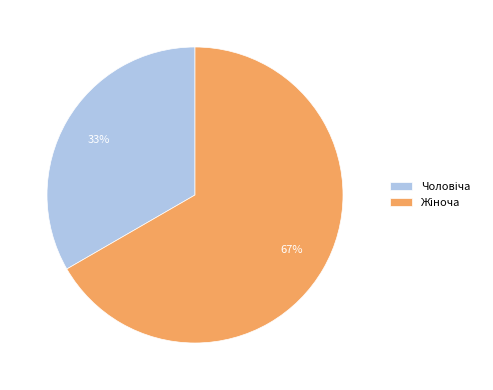

Does any single category account for the majority?

Yes